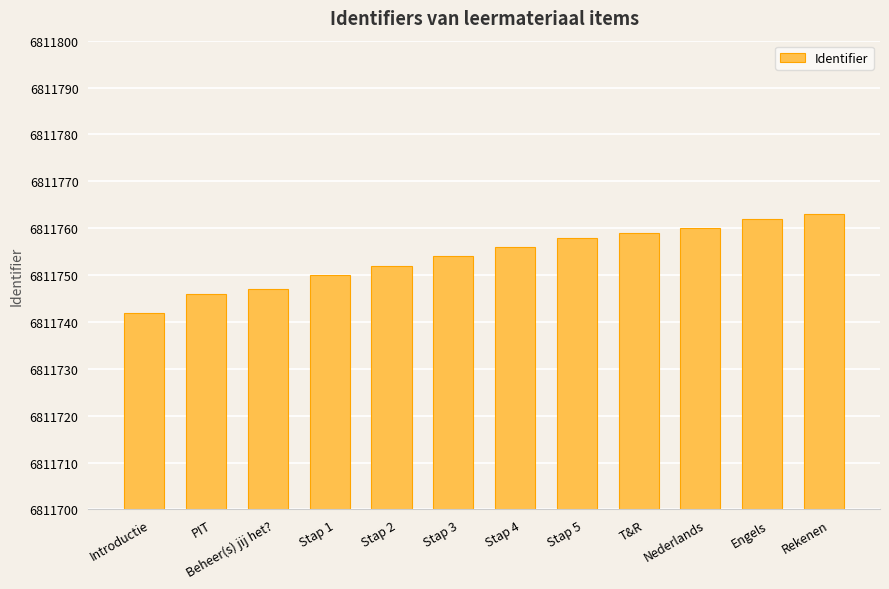

Reading right to left, extract all data points from this chart.

Rekenen=6811763	Engels=6811762	Nederlands=6811760	T&R=6811759	Stap 5=6811758	Stap 4=6811756	Stap 3=6811754	Stap 2=6811752	Stap 1=6811750	Beheer(s) jij het?=6811747	PIT=6811746	Introductie=6811742